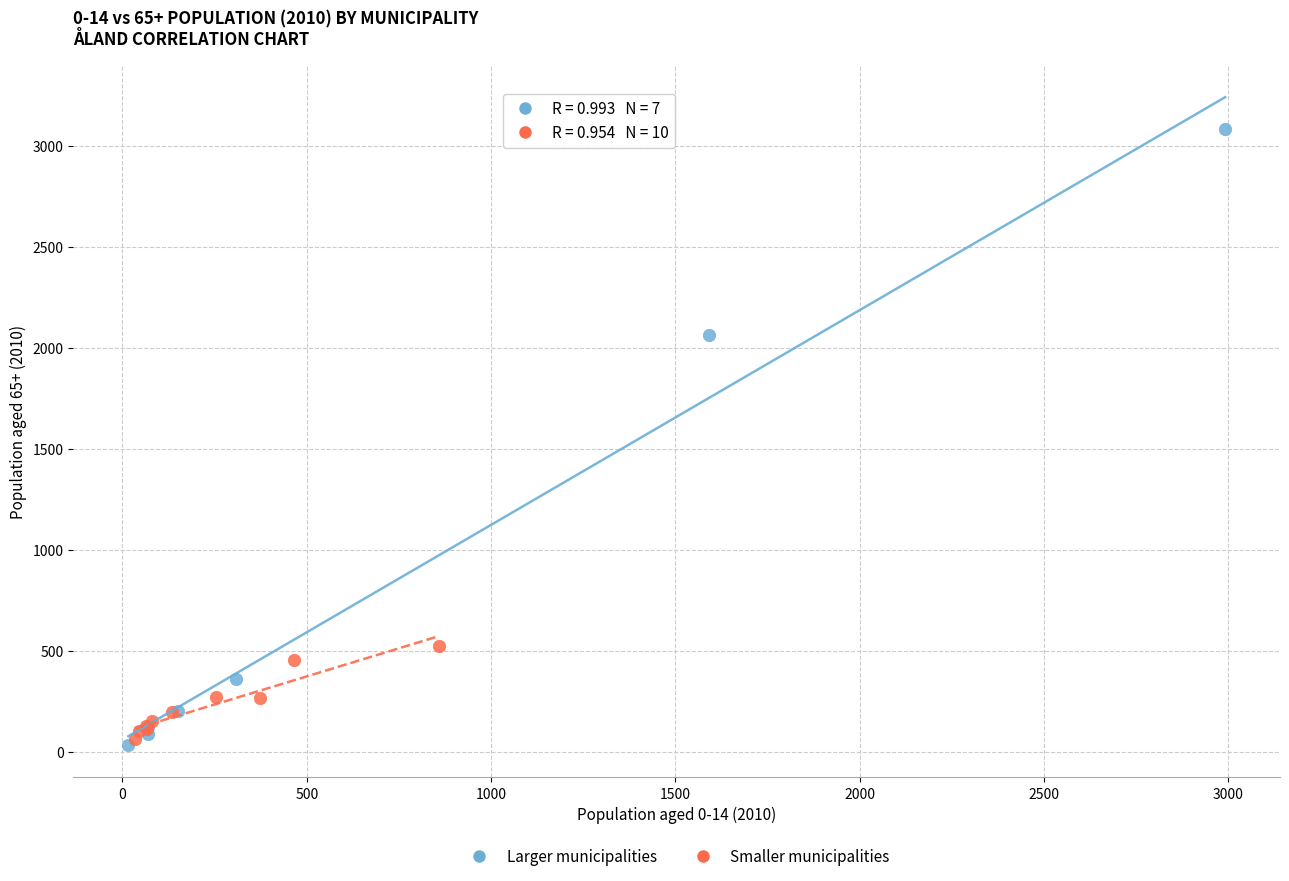

Which series reaches the maximum Y coordinate?

Larger municipalities